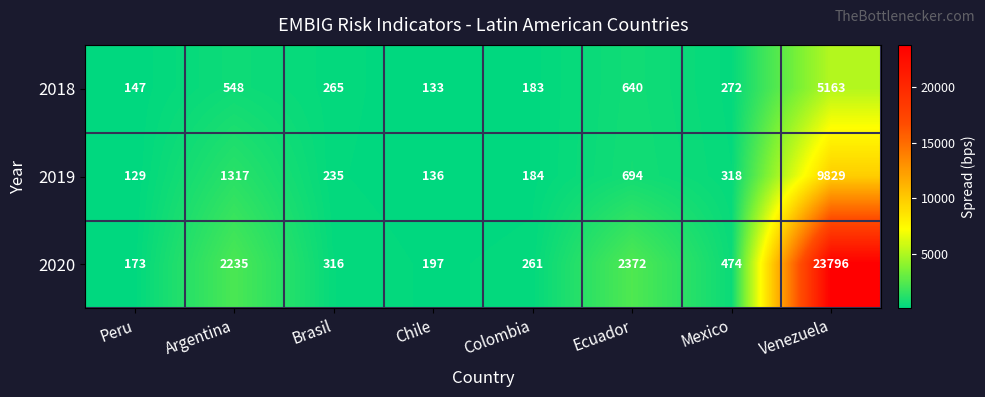

Reading left to right, what are all the values shown in this chart?

2018: Peru=147	Argentina=548	Brasil=265	Chile=133	Colombia=183	Ecuador=640	Mexico=272	Venezuela=5163
2019: Peru=129	Argentina=1317	Brasil=235	Chile=136	Colombia=184	Ecuador=694	Mexico=318	Venezuela=9829
2020: Peru=173	Argentina=2235	Brasil=316	Chile=197	Colombia=261	Ecuador=2372	Mexico=474	Venezuela=23796